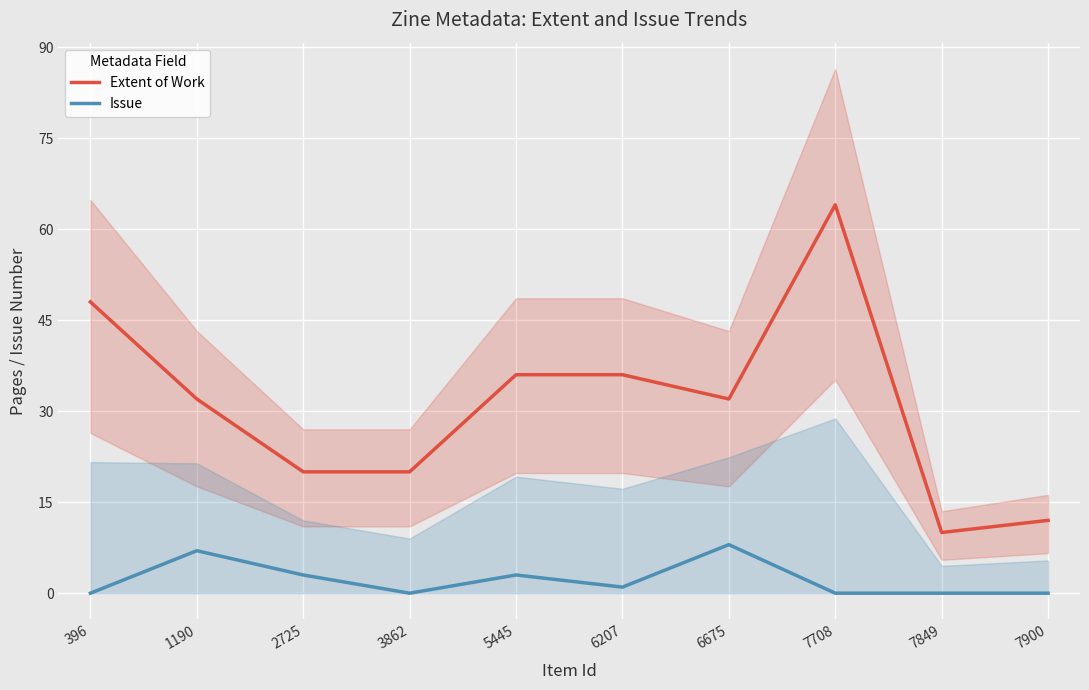

What is the approximate value of Extent of Work at 3862?

20